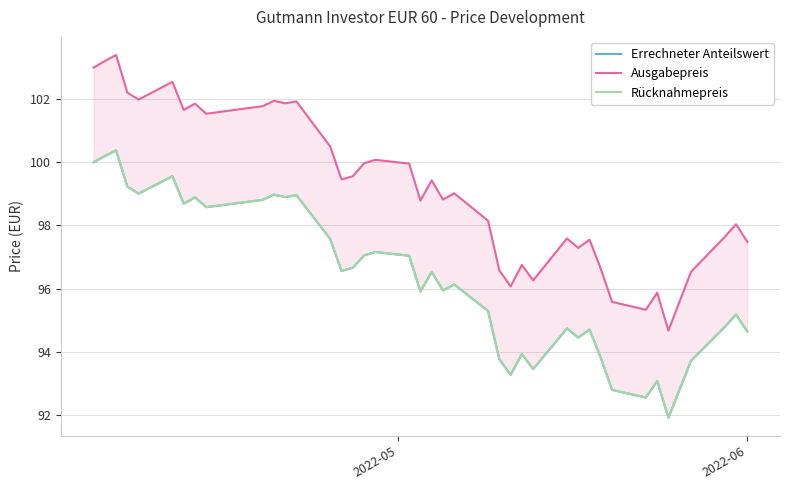

What is the average value of the Rücknahmepreis series?

96.3